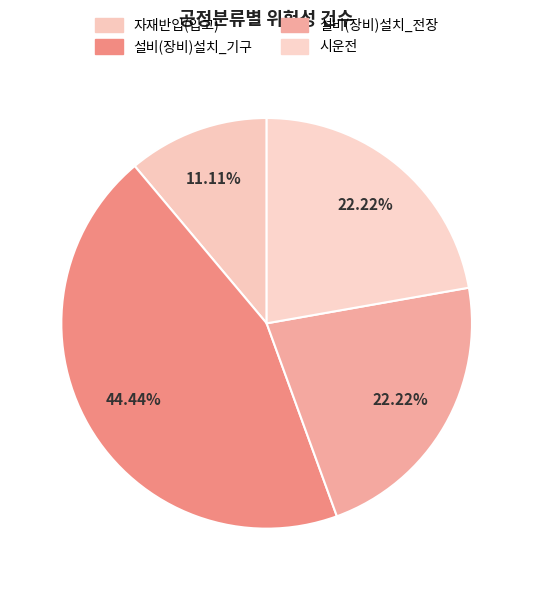

To the nearest percent, what is the difference between the 설비(장비)설치_전장 and 설비(장비)설치_기구 slice percentages?

22%